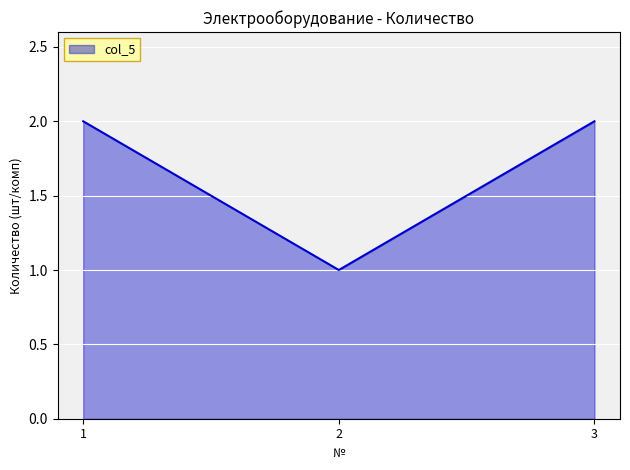

Reading left to right, extract all data points from this chart.

2	1	2